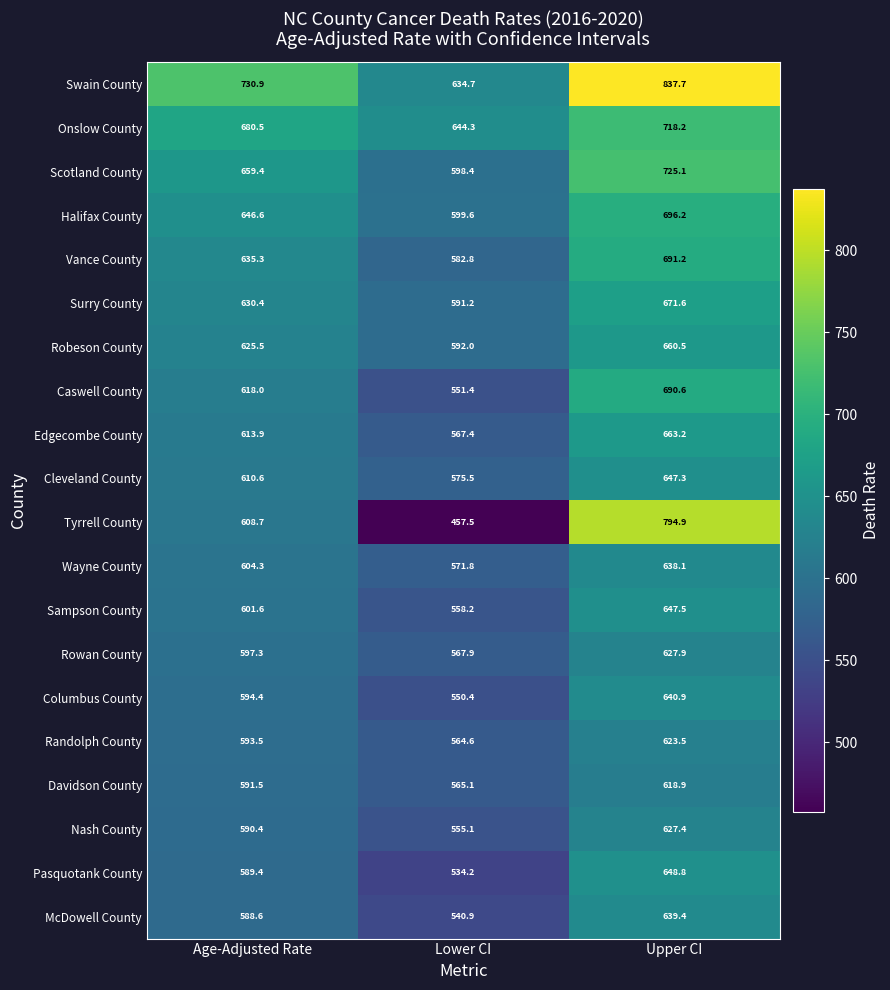

At how many categories does at least one series exceed 792?

1